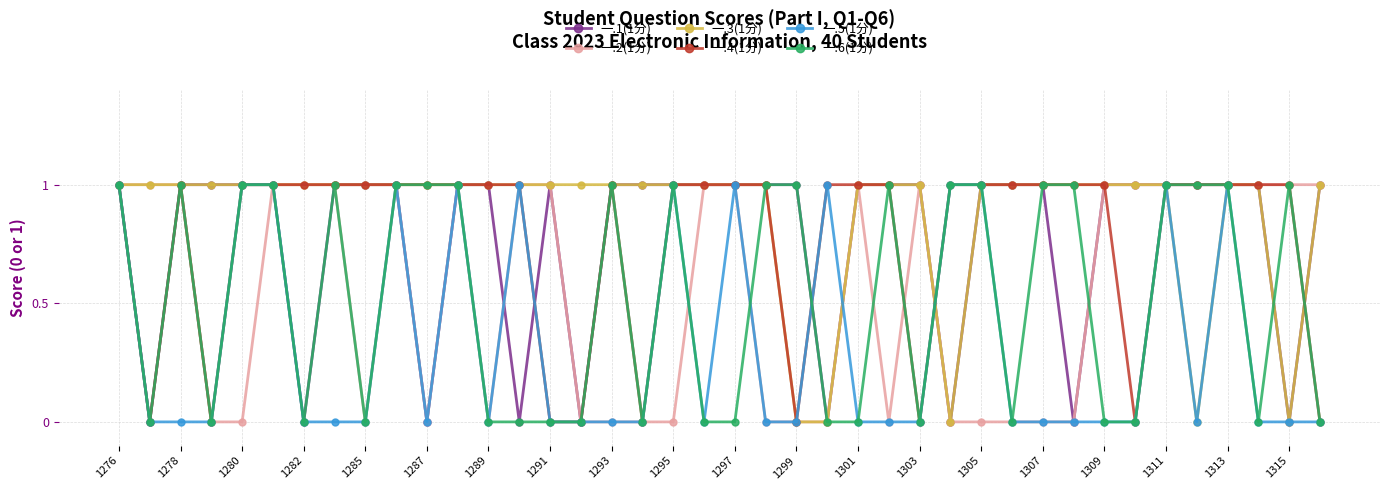

Which series has the largest total across all categories?

一.3(1分)